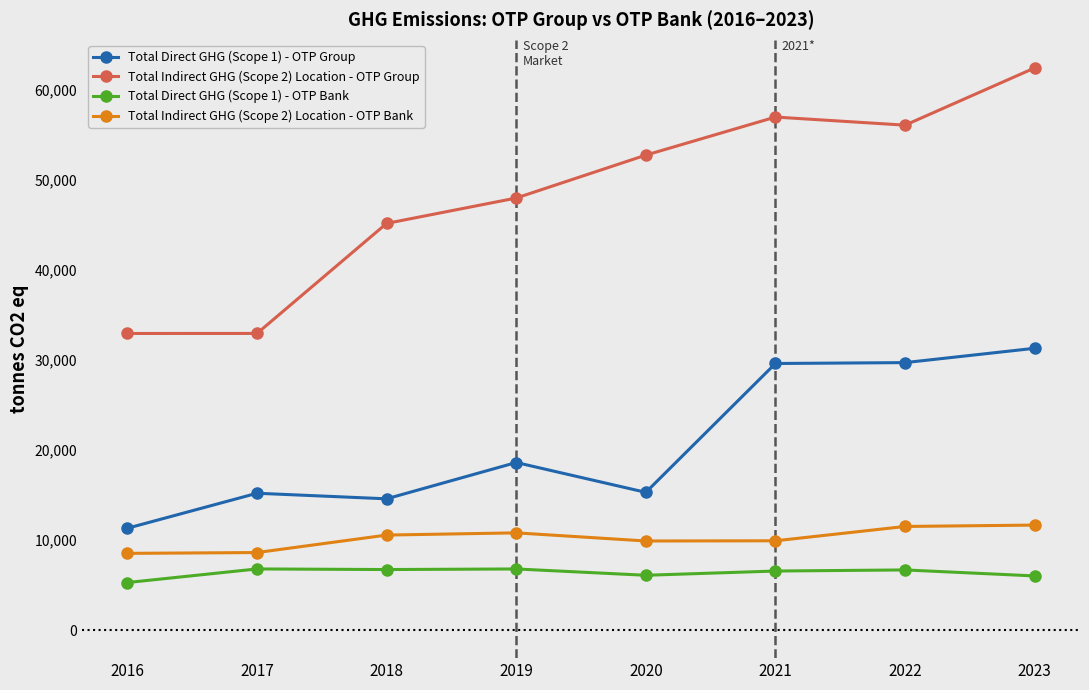

What is the value of the Total Direct GHG (Scope 1) - OTP Bank point at the 6th from the left?

6548